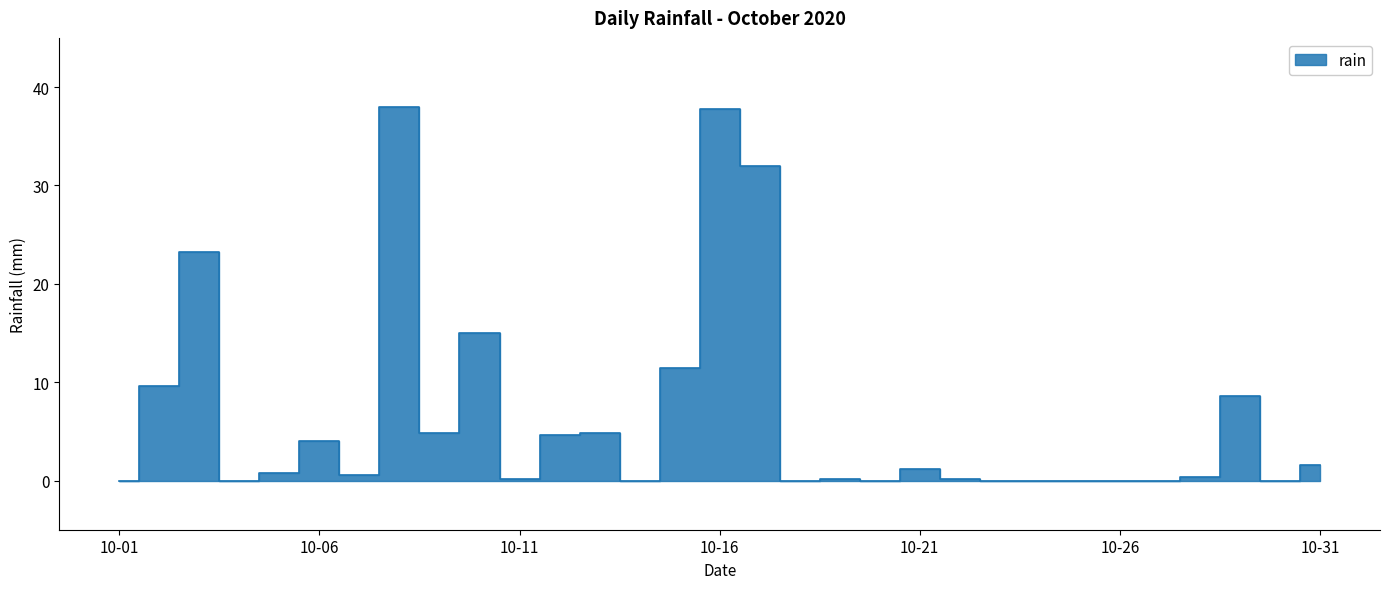

Rank the categories by value from lowest to highest.

2020-10-01, 2020-10-04, 2020-10-14, 2020-10-18, 2020-10-20, 2020-10-23, 2020-10-24, 2020-10-25, 2020-10-26, 2020-10-27, 2020-10-30, 2020-10-11, 2020-10-19, 2020-10-22, 2020-10-28, 2020-10-07, 2020-10-05, 2020-10-21, 2020-10-31, 2020-10-06, 2020-10-12, 2020-10-09, 2020-10-13, 2020-10-29, 2020-10-02, 2020-10-15, 2020-10-10, 2020-10-03, 2020-10-17, 2020-10-16, 2020-10-08